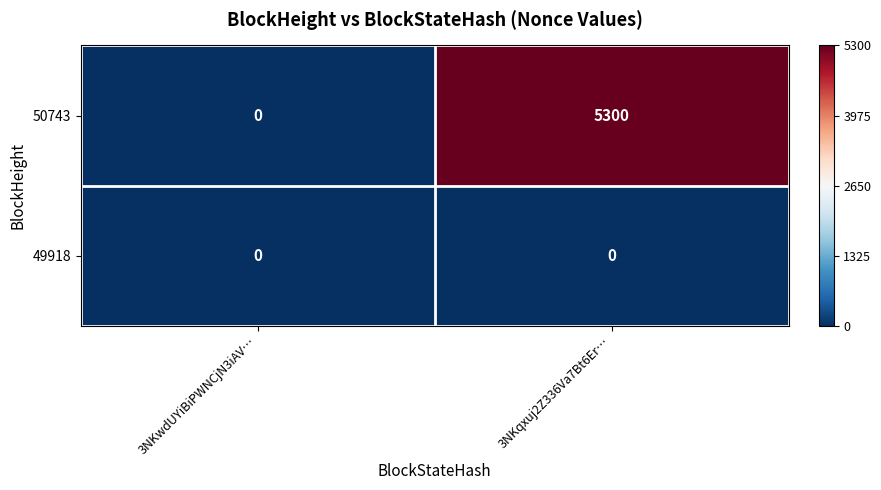

Is the value of 50743 at 3NKqxuj2Z336Va7Bt6Er… greater than the value of 49918 at 3NKwdUYiBiPWNCjN3iAV…?

Yes